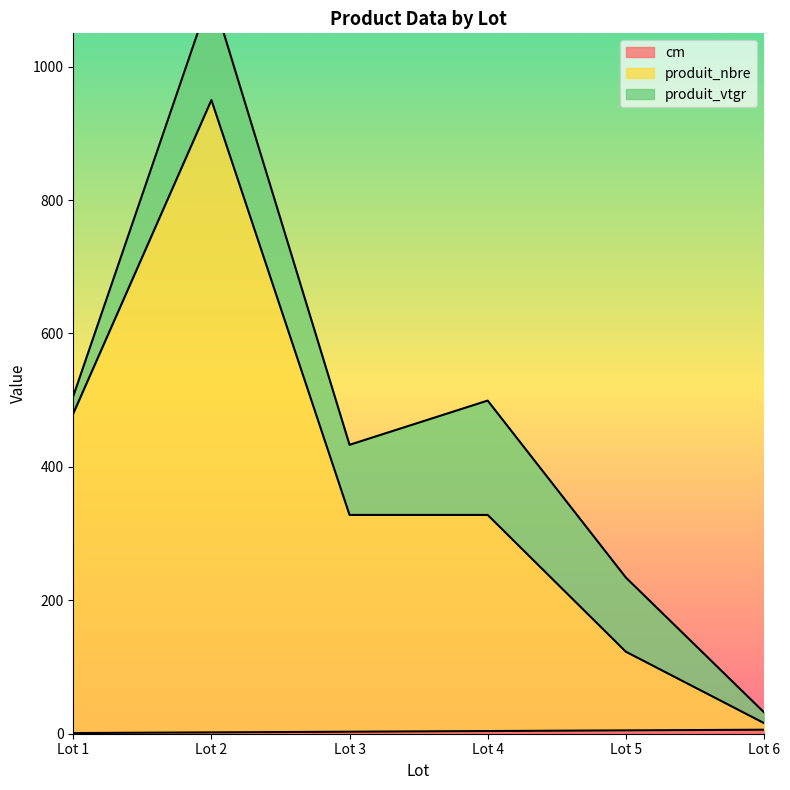

How many categories are shown in the chart?

6